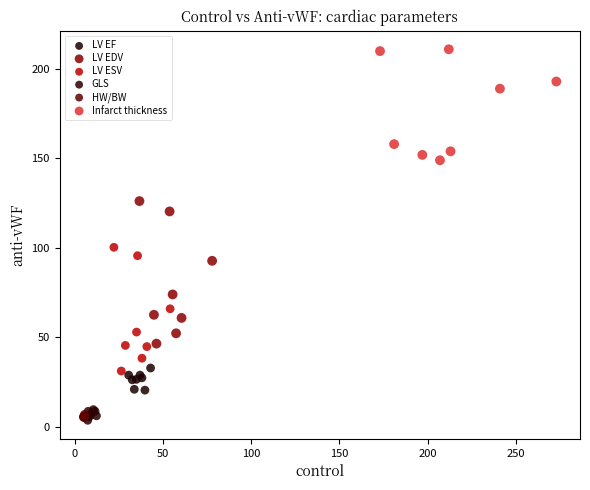

Which series contains the highest Y value?

Infarct thickness